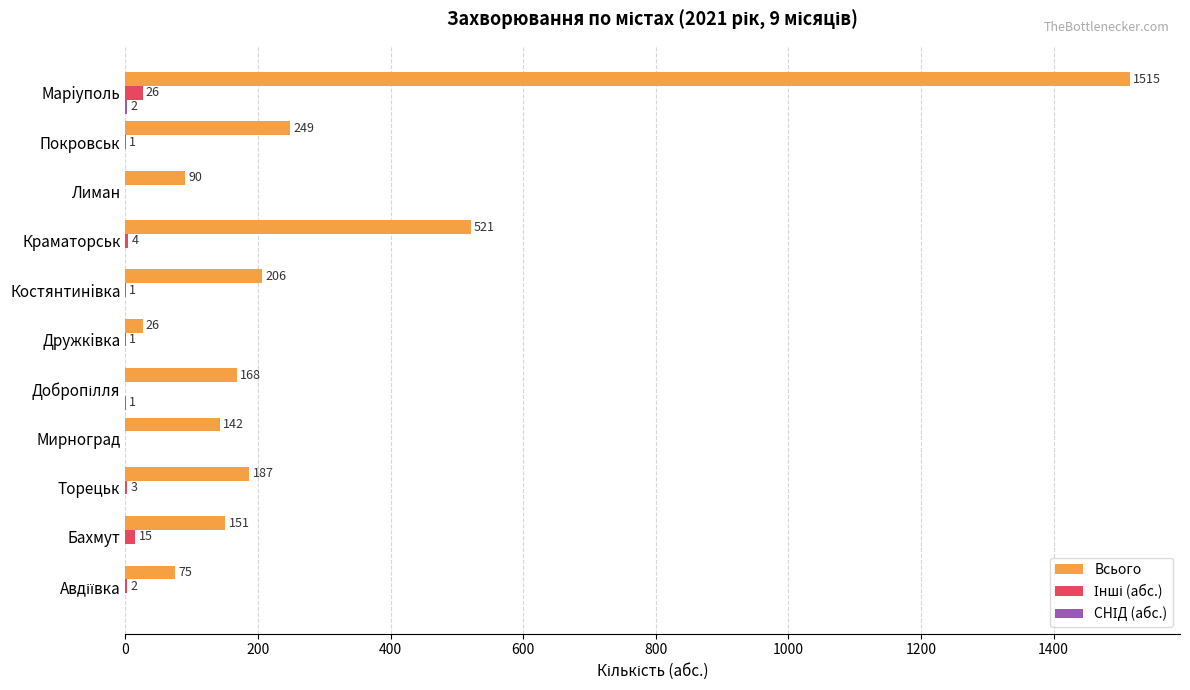

What is the maximum value shown in the chart?

1515